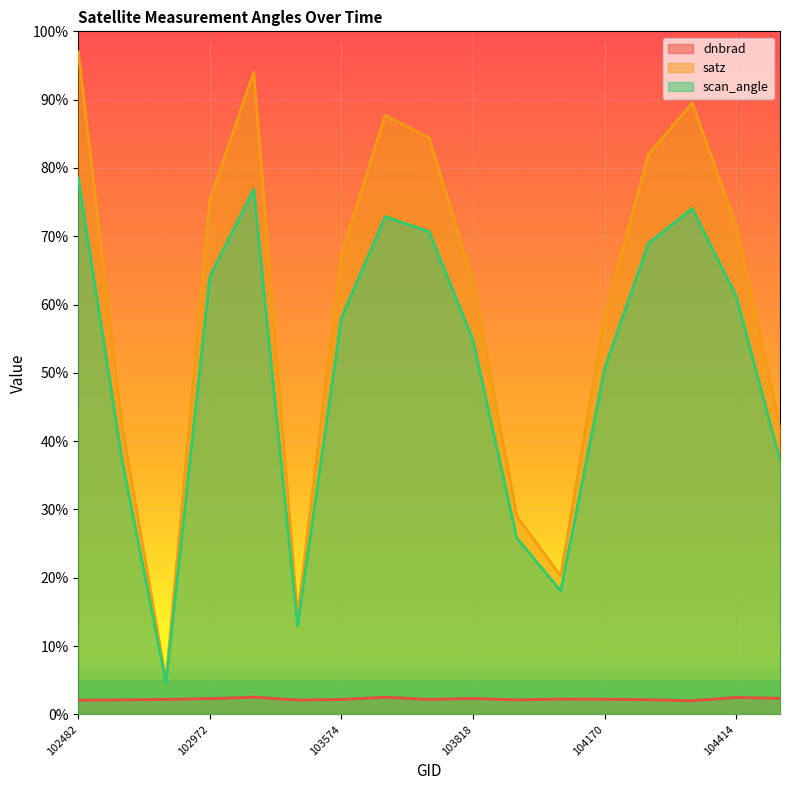

What is the total value across all series at 103702?

157.3